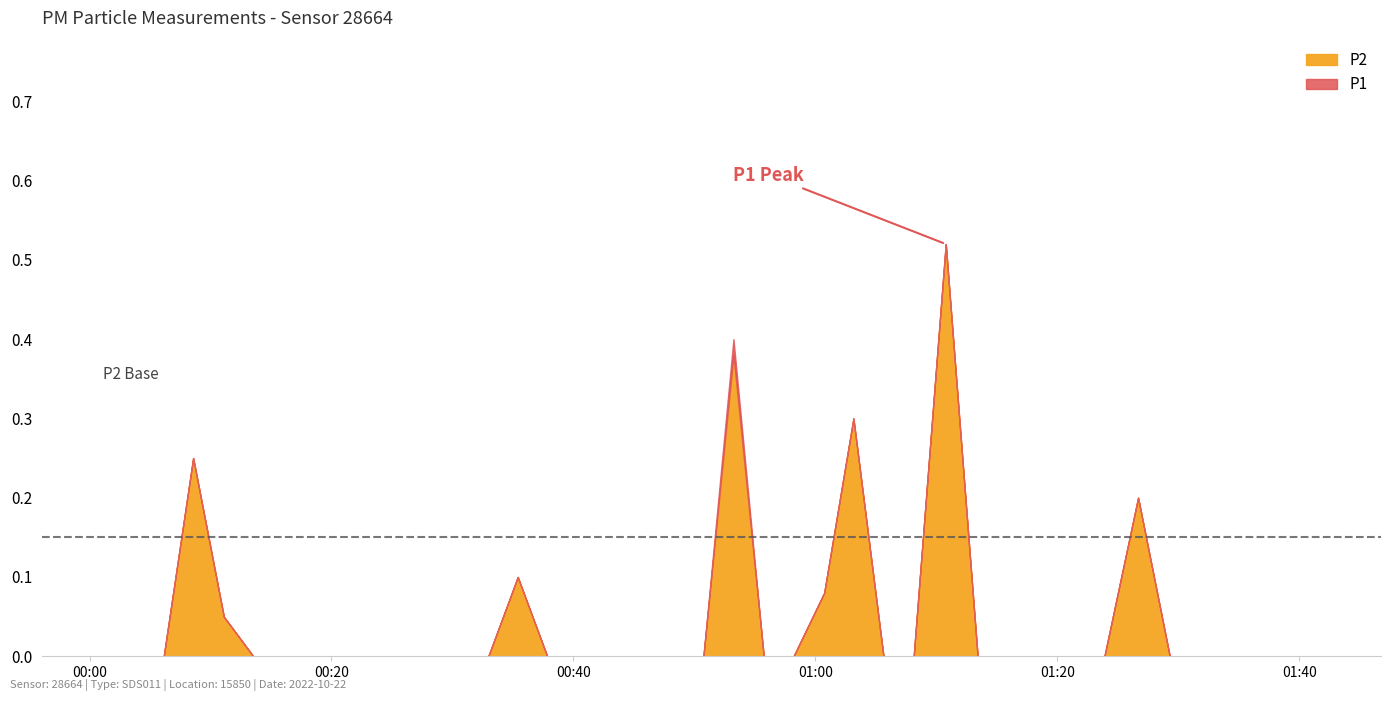

True or false: P2 has a value of -0.2 at 19.

False